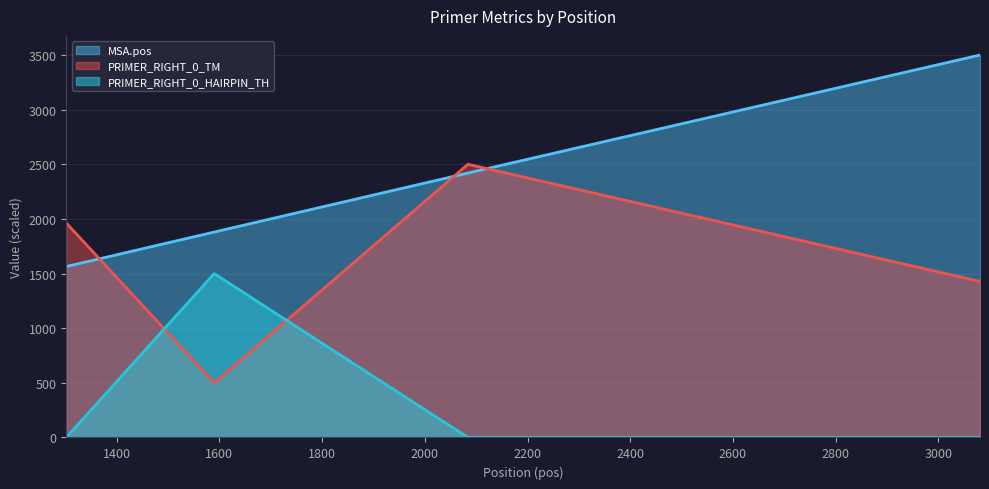

What is the difference between the highest and lowest values at 1302?

1963.0